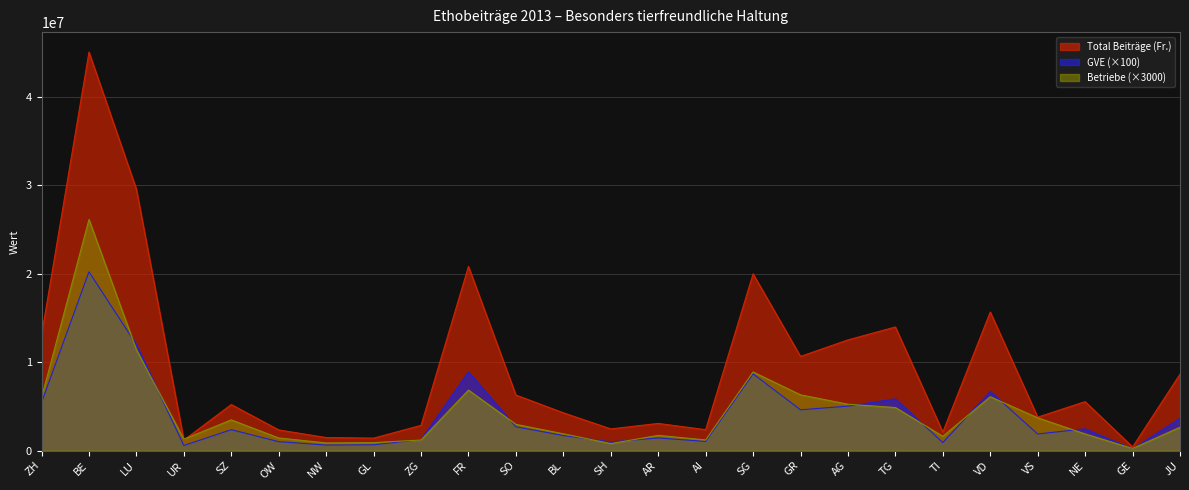

What is the value of the Betriebe point at the 4th from the left?

1290000.0